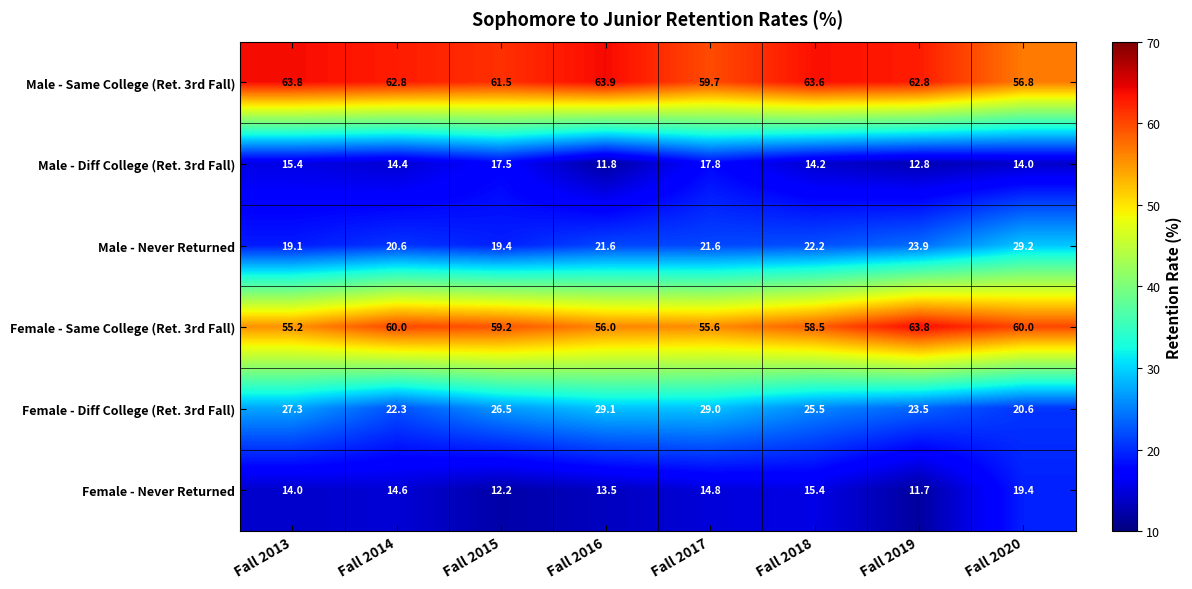

Which series has the widest spread of values?

Male - Never Returned